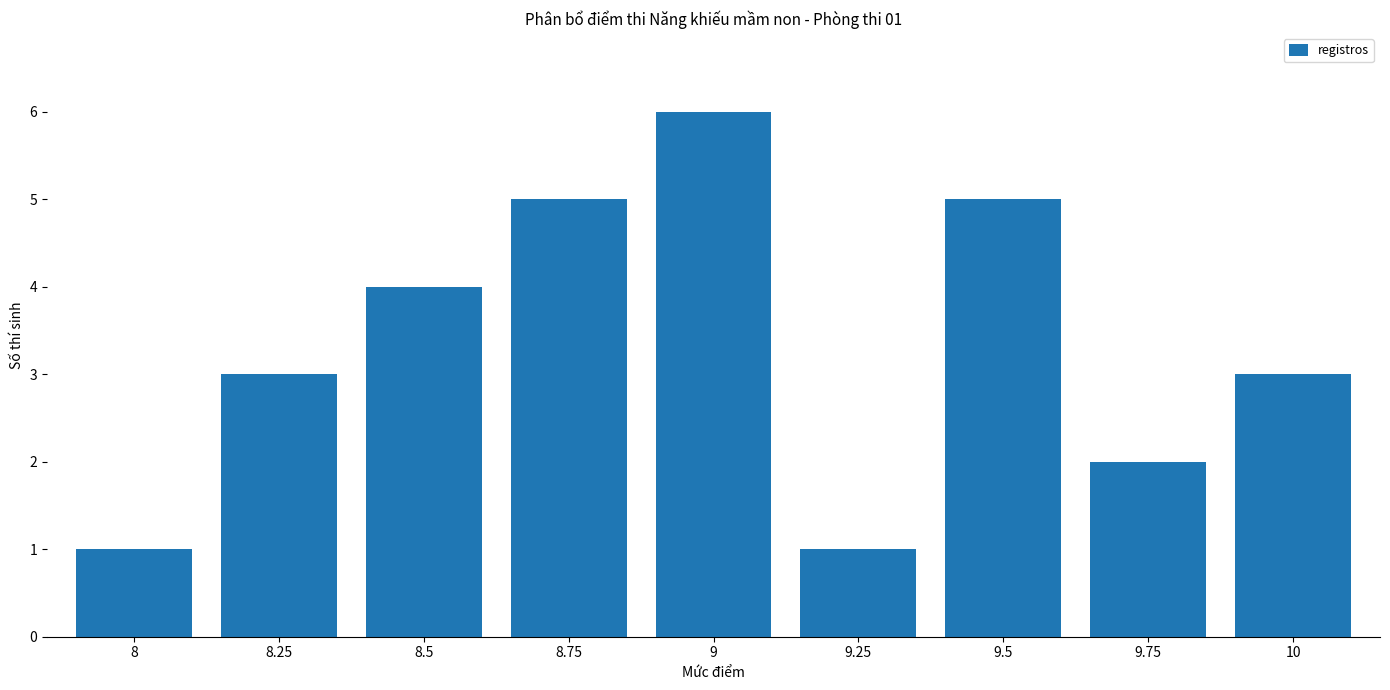

What is the sum of the values at 8.5 and 9.75?

6